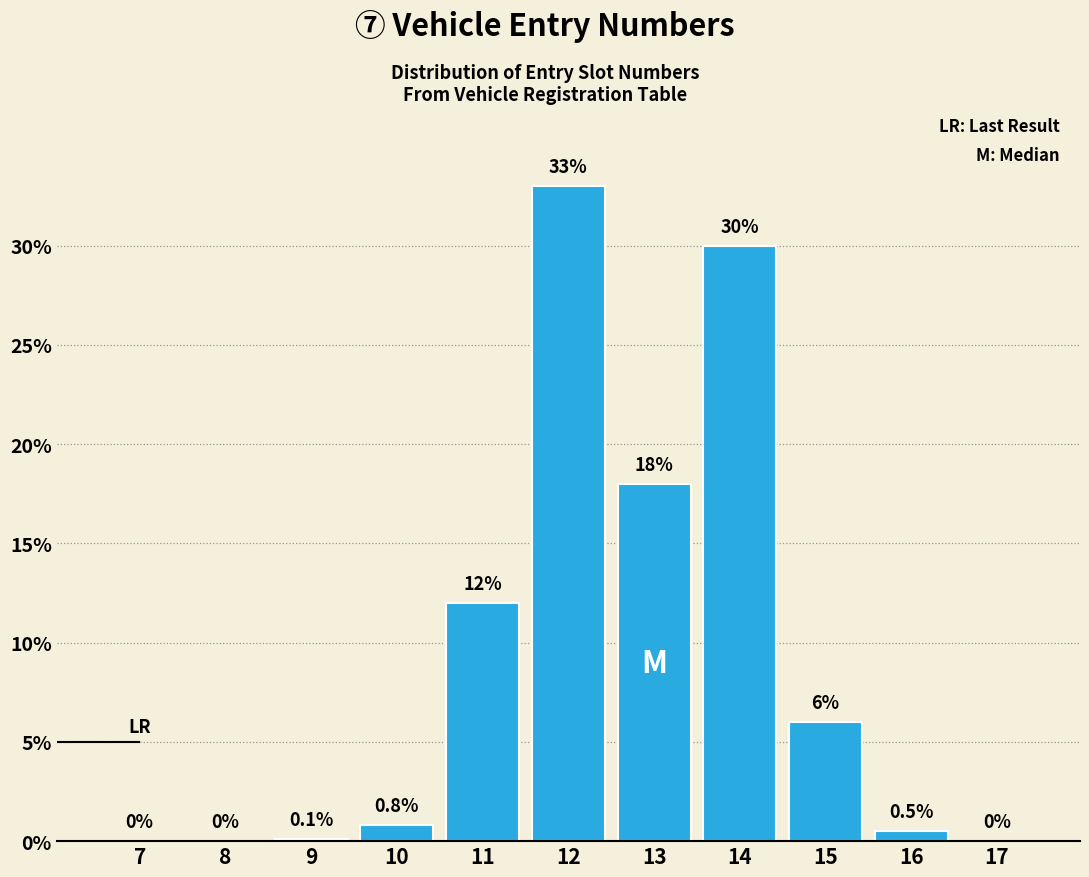

Reading left to right, what are all the values shown in this chart?

7=0.0	8=0.0	9=0.1	10=0.8	11=12.0	12=33.0	13=18.0	14=30.0	15=6.0	16=0.5	17=0.0